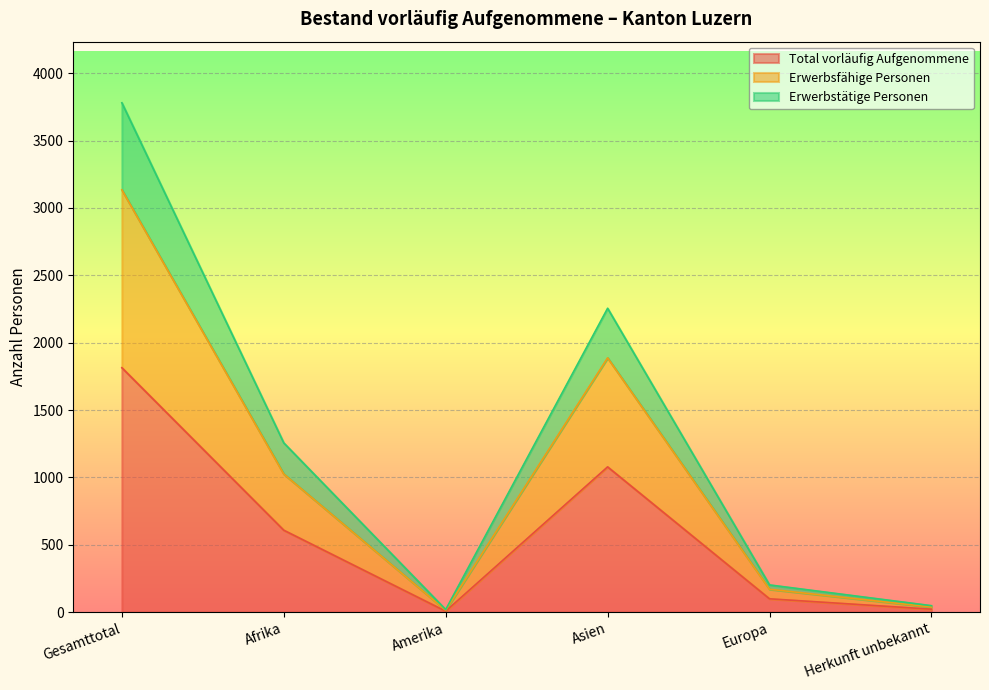

Where is Total vorläufig Aufgenommene nearest to the value 910?

Asien